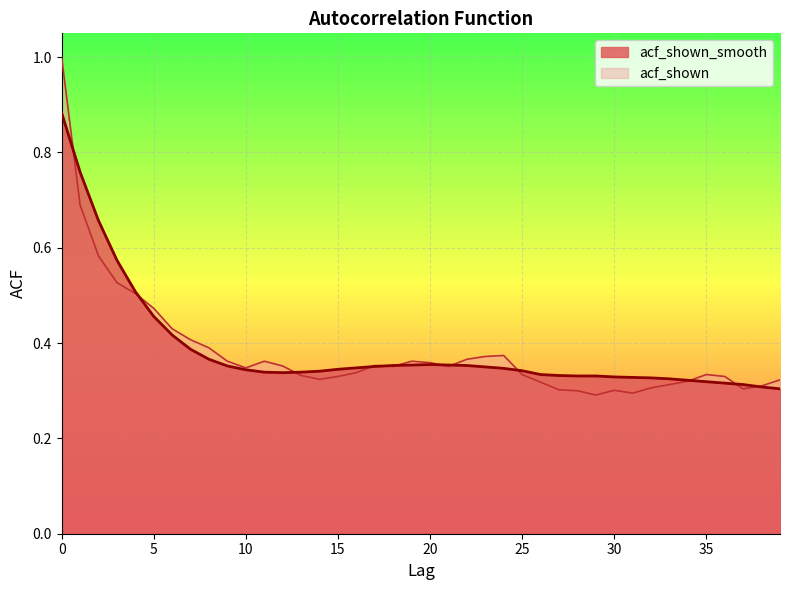

What is the total value across all series at 1?

1.4